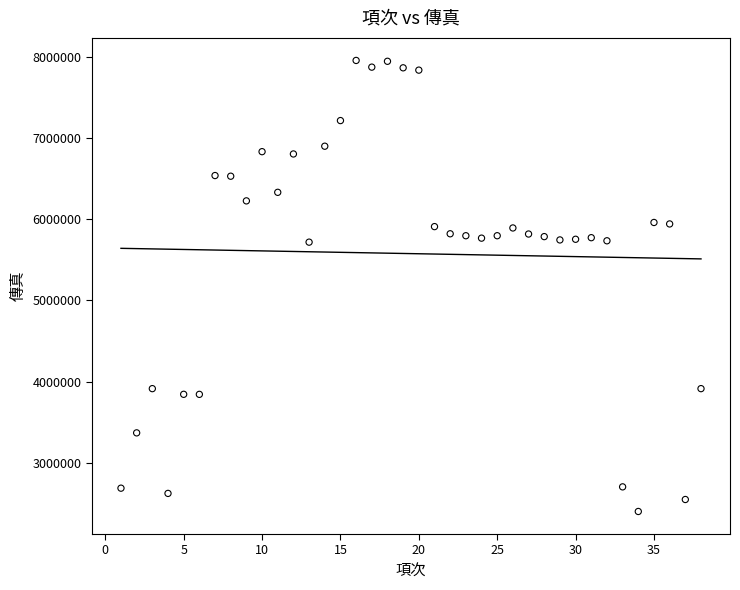

What is the range of Y values (max minus min)?

5554011